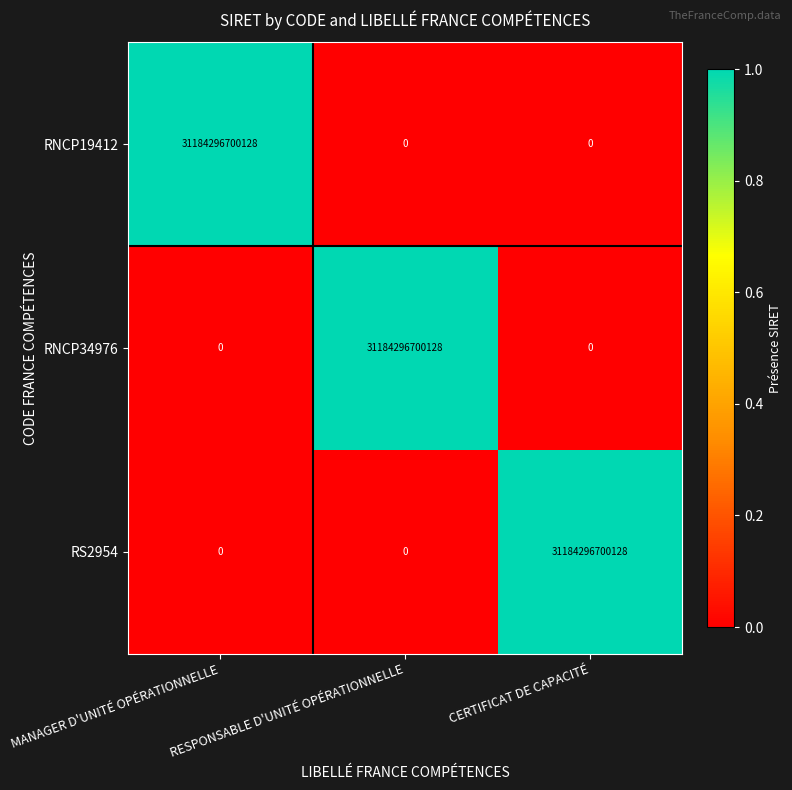

At which label does RS2954 reach its peak?

CERTIFICAT DE CAPACITÉ